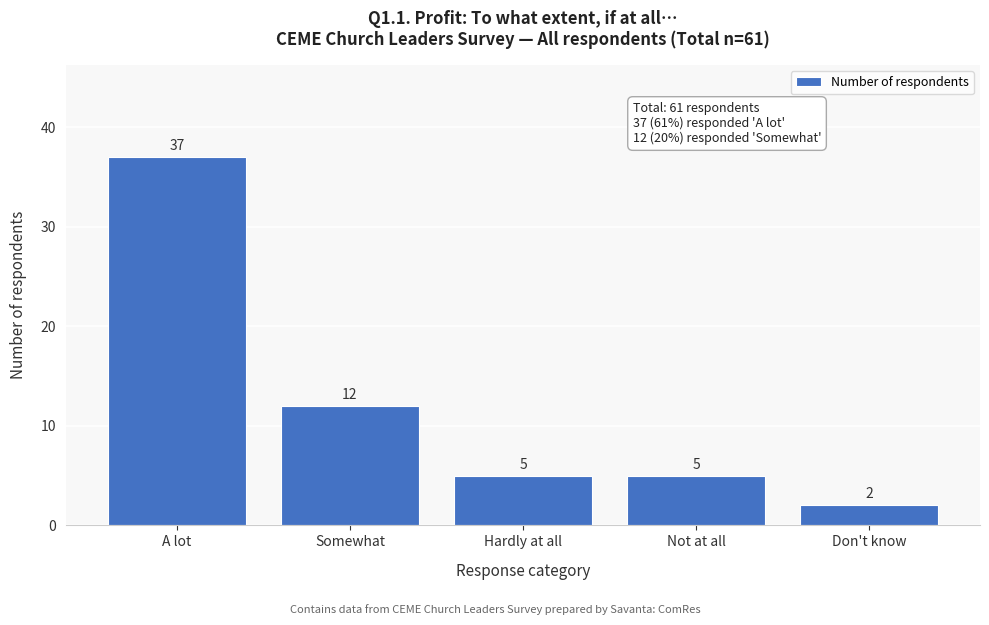

Reading left to right, list all the values displayed in this chart.

A lot=37	Somewhat=12	Hardly at all=5	Not at all=5	Don't know=2